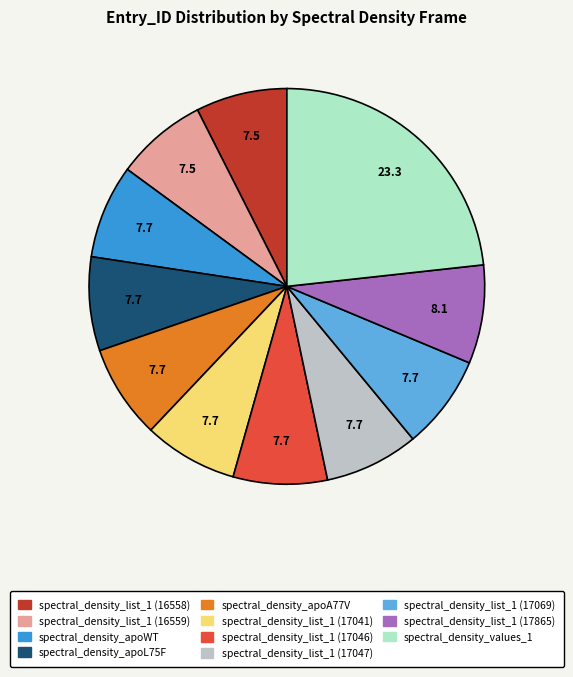

Approximately how many times larger is the value at spectral_density_list_1 (17046) compared to spectral_density_list_1 (17865)?

1.0